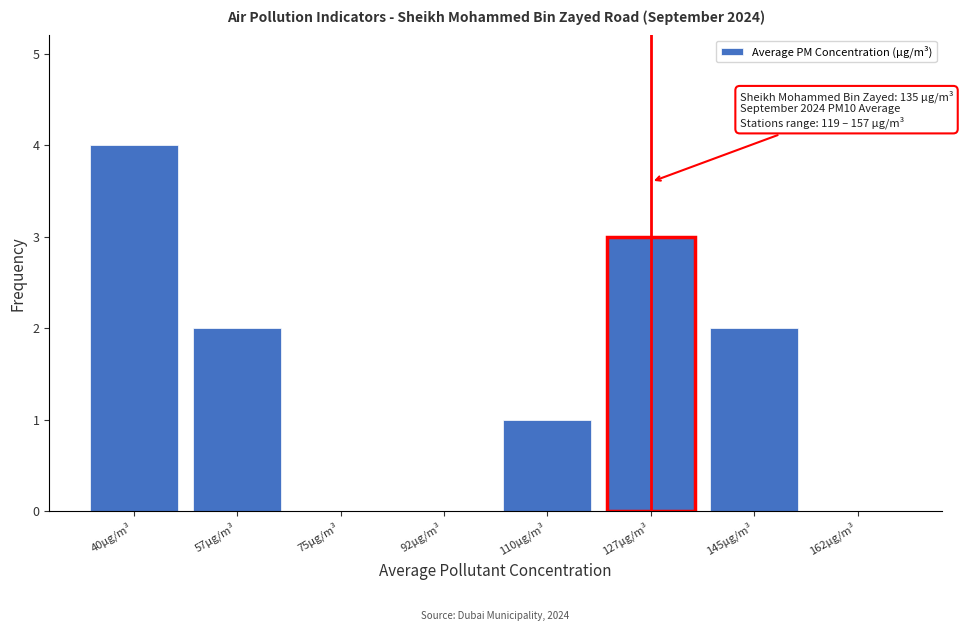

Reading left to right, transcribe all the data shown in this chart.

40µg/m³=4	57µg/m³=2	75µg/m³=0	92µg/m³=0	110µg/m³=1	127µg/m³=3	145µg/m³=2	162µg/m³=0